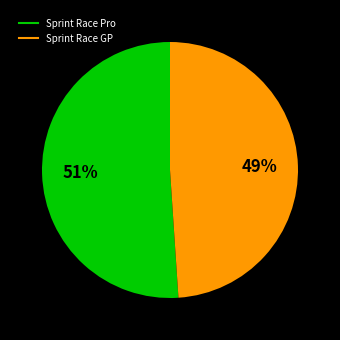

To the nearest percent, what is the average slice percentage?

50%